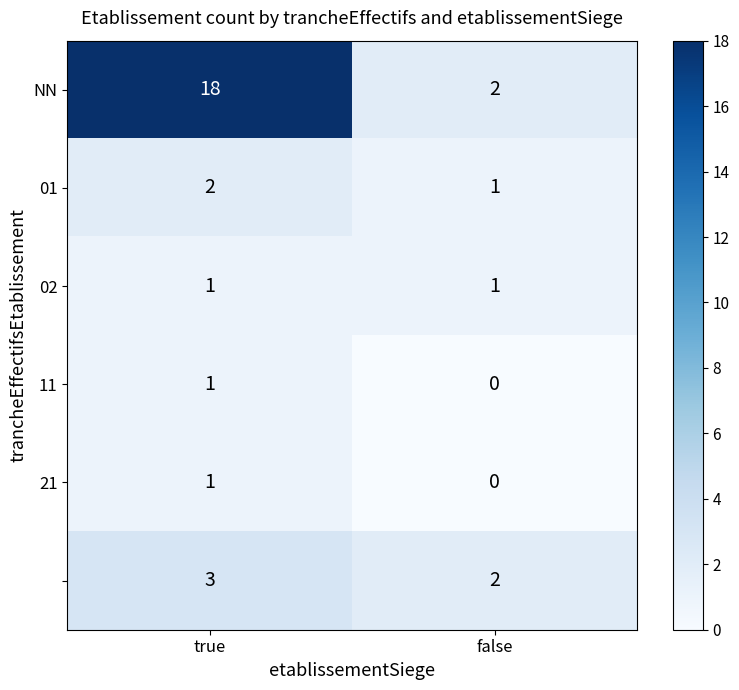

What is the maximum value shown in the chart?

18